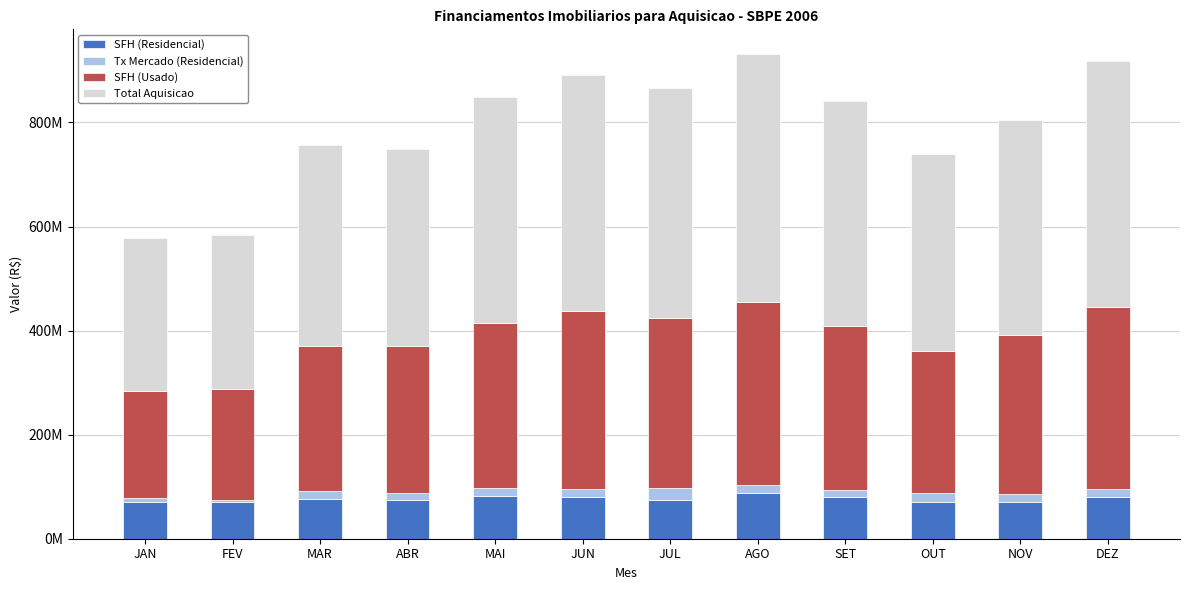

The value of SFH (Usado) at ABR is 282910294. True or false?

True